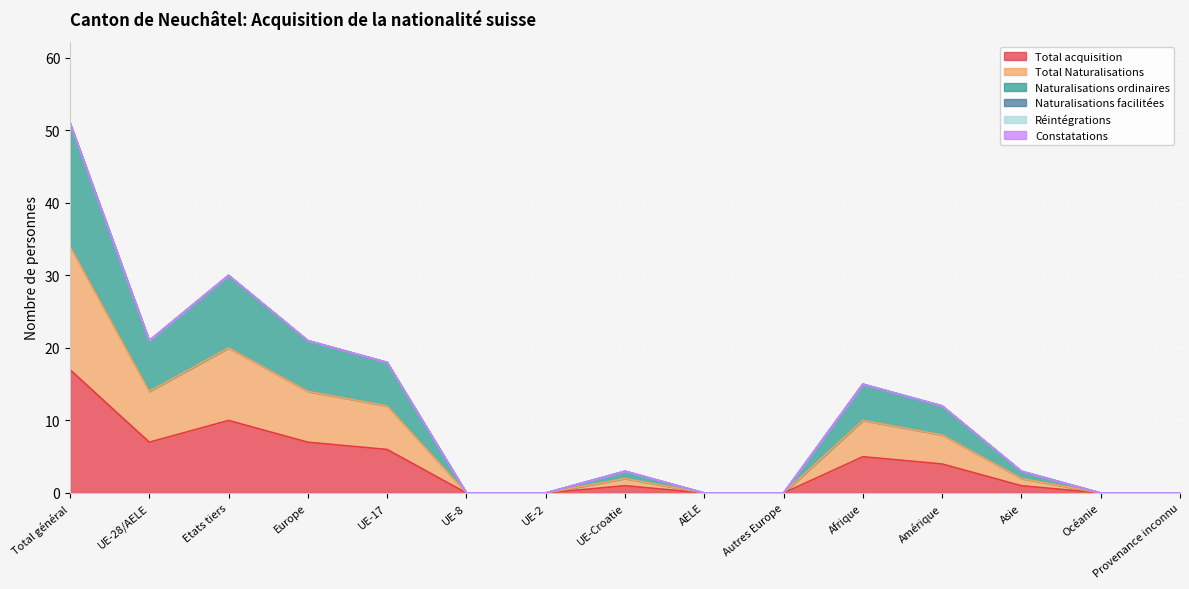

How many positive values does the Total acquisition series have?

9